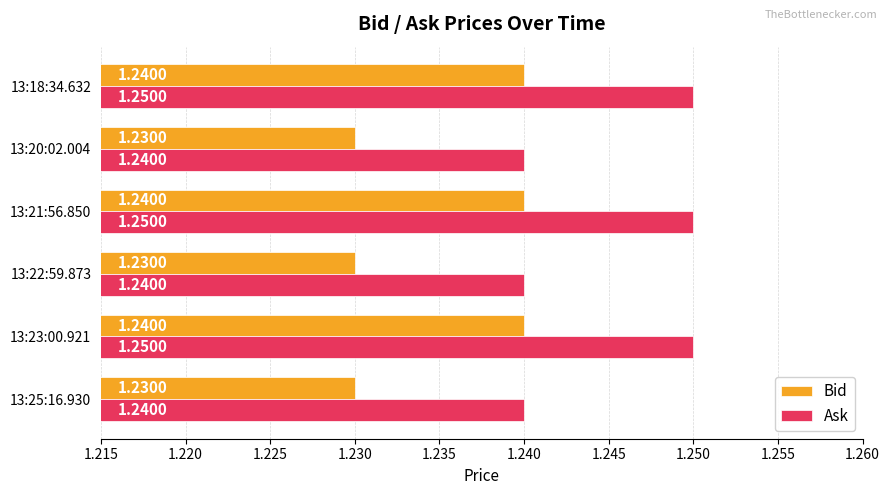

Rank the series by their maximum value, from highest to lowest.

Ask, Bid